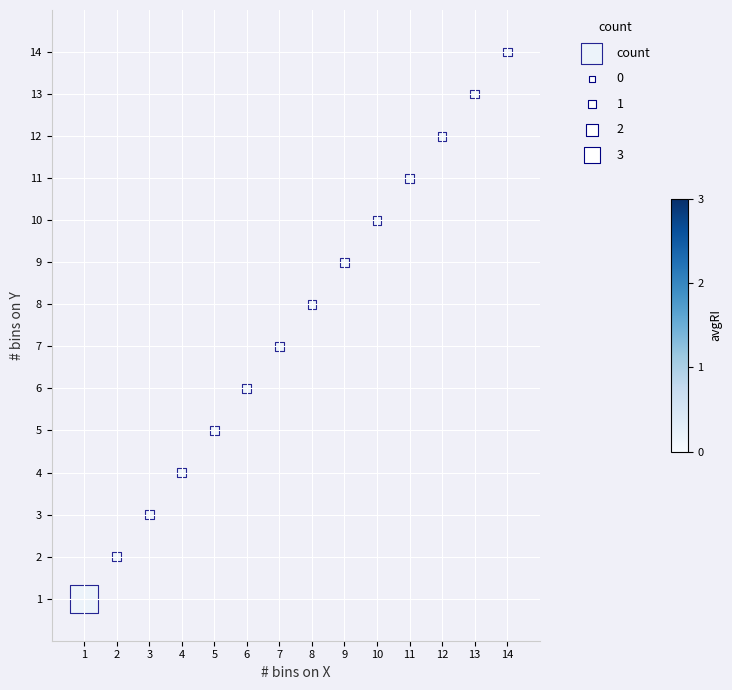

What is the range of X values (max minus min)?

13